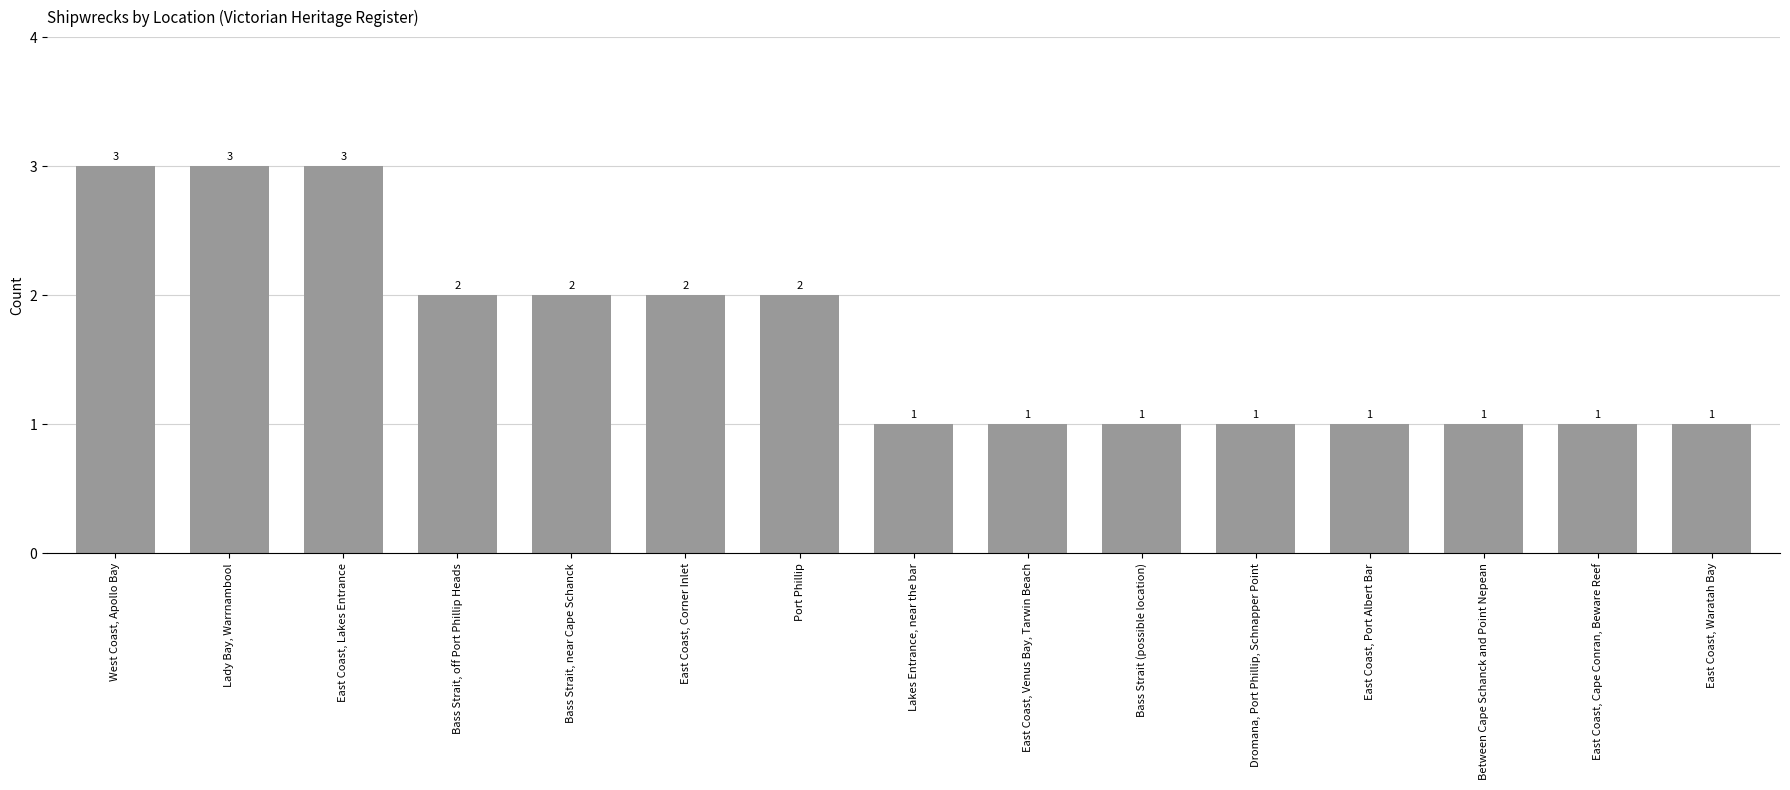

Reading left to right, transcribe all the data shown in this chart.

West Coast, Apollo Bay=3	Lady Bay, Warrnambool=3	East Coast, Lakes Entrance=3	Bass Strait, off Port Phillip Heads=2	Bass Strait, near Cape Schanck=2	East Coast, Corner Inlet=2	Port Phillip=2	Lakes Entrance, near the bar=1	East Coast, Venus Bay, Tarwin Beach=1	Bass Strait (possible location)=1	Dromana, Port Phillip, Schnapper Point=1	East Coast, Port Albert Bar=1	Between Cape Schanck and Point Nepean=1	East Coast, Cape Conran, Beware Reef=1	East Coast, Waratah Bay=1